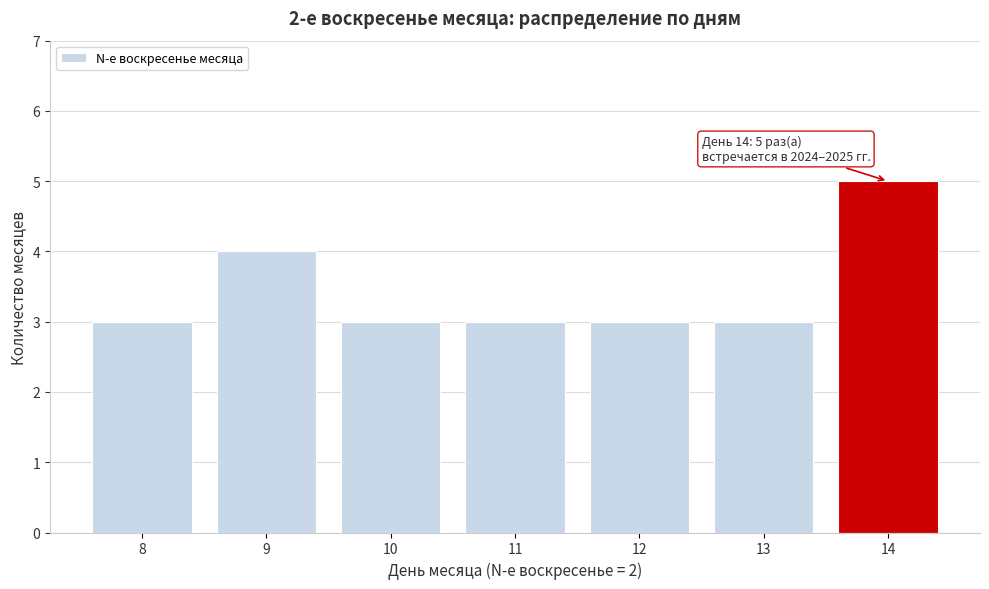

Reading left to right, transcribe all the data shown in this chart.

3	4	3	3	3	3	5